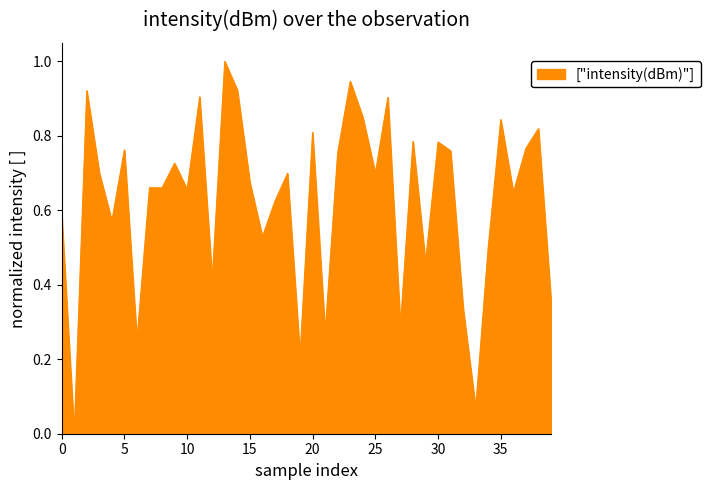

Does the chart display data point markers on the line(s)?

No